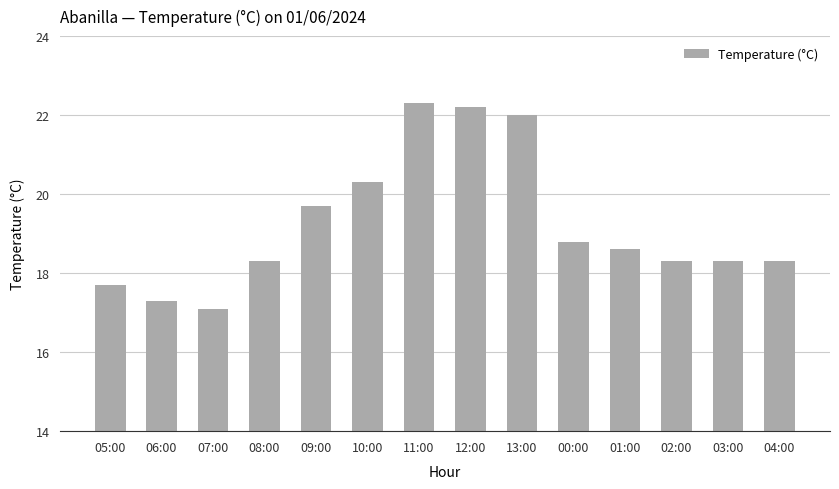

Between 05:00 and 03:00, which is larger?

03:00